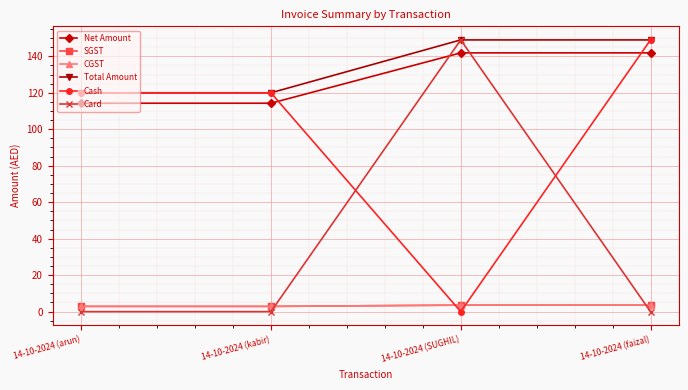

Is this an area chart (filled region under the line)?

No